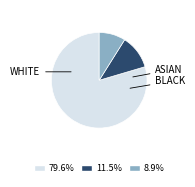

Is there any slice that represents more than half of the pie?

Yes